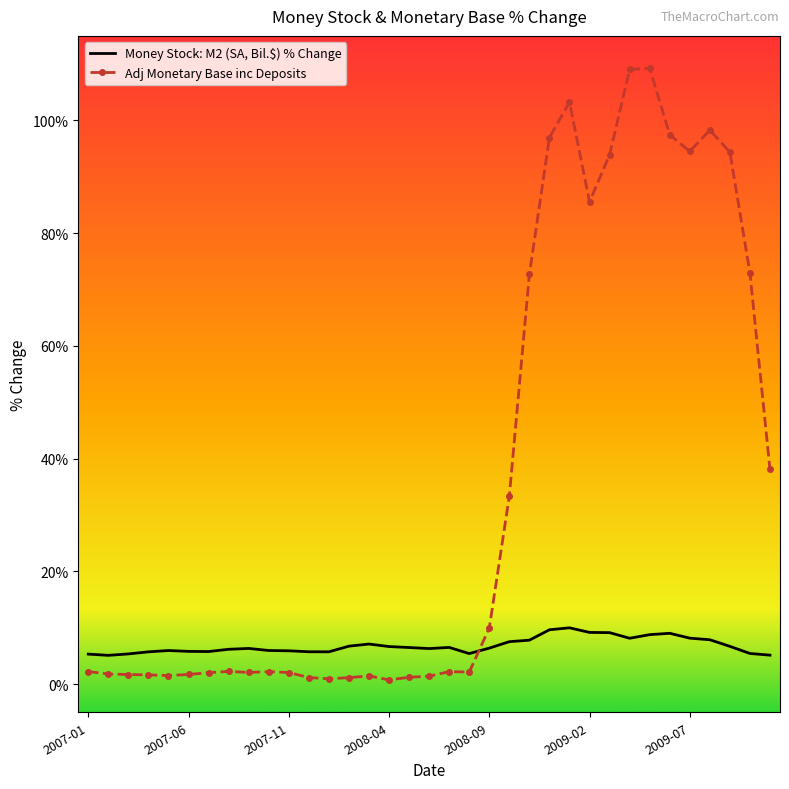

What is the label of the 21st point from the right?

2008-03